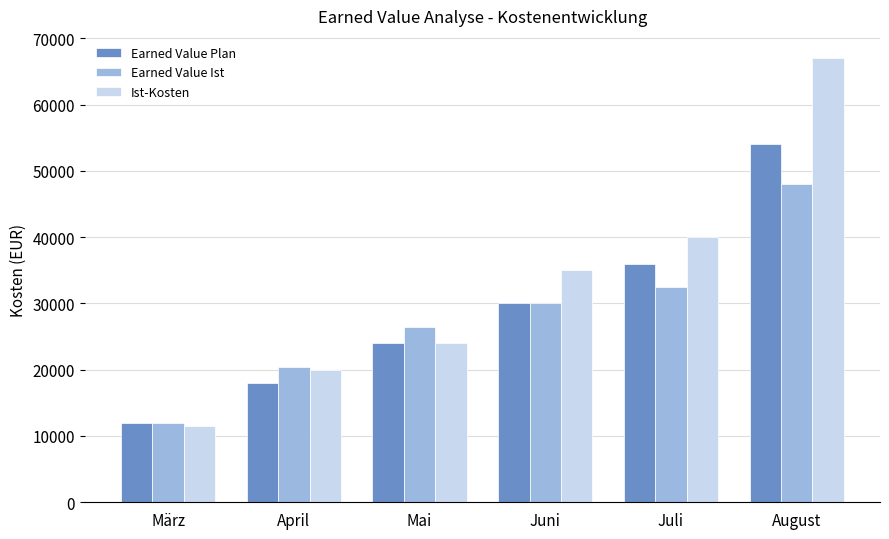

What is the label of the 4th bar from the right?

Mai